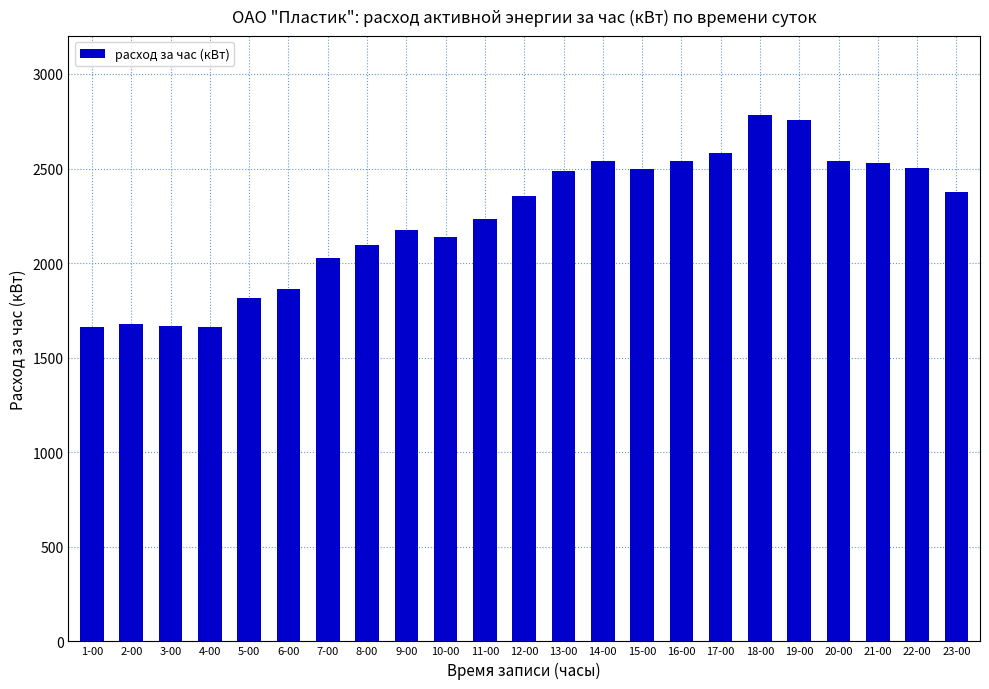

What is the maximum value shown in the chart?

2784.0